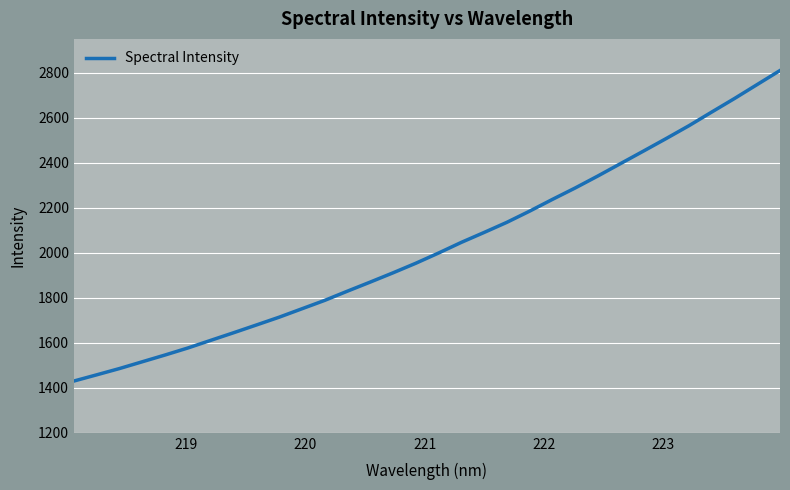

What is the greatest value displayed?

2809.8